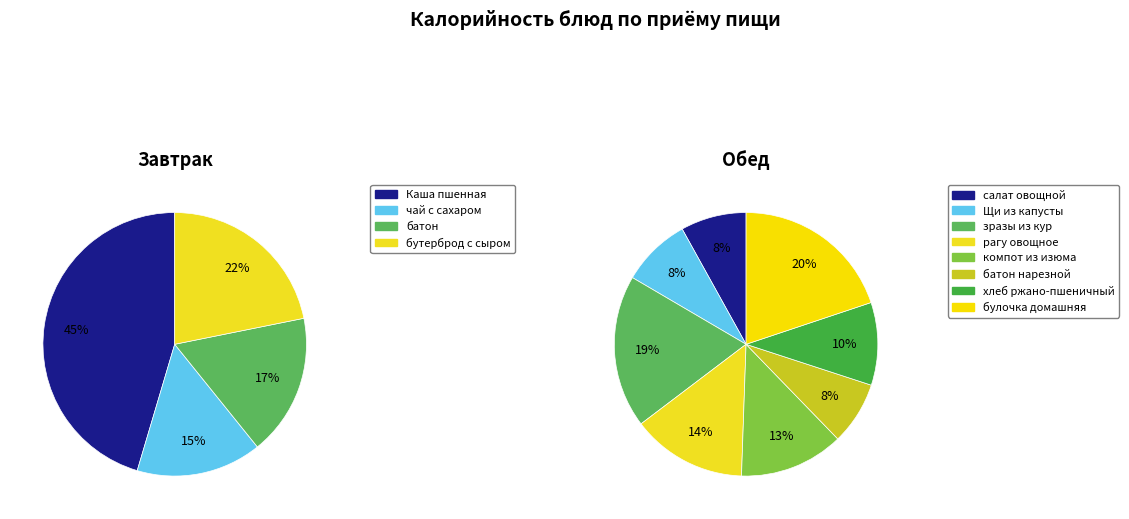

Count the number of slices in the pie.

12